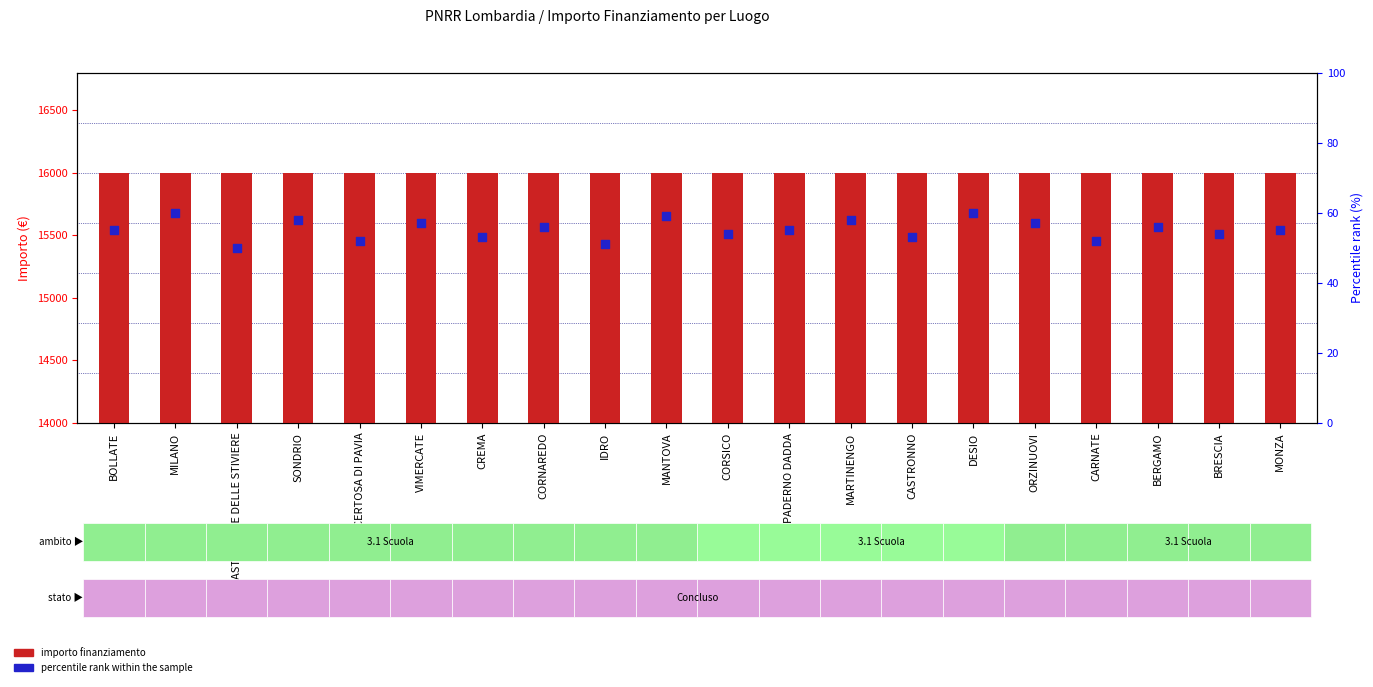

Which series has the largest total across all categories?

importo finanziamento